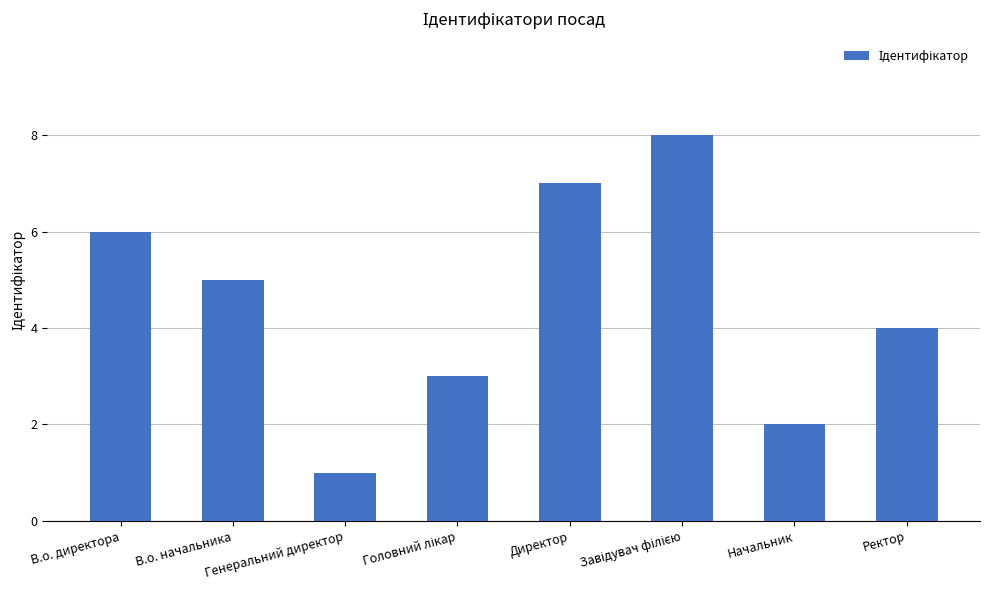

What is the difference between the maximum and minimum values?

7